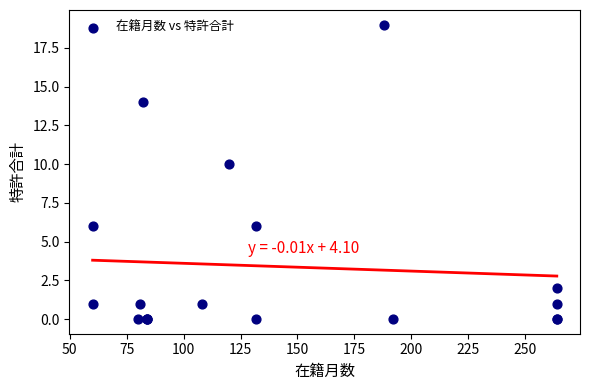

What Y value in the scatter plot is closest to 9?

10